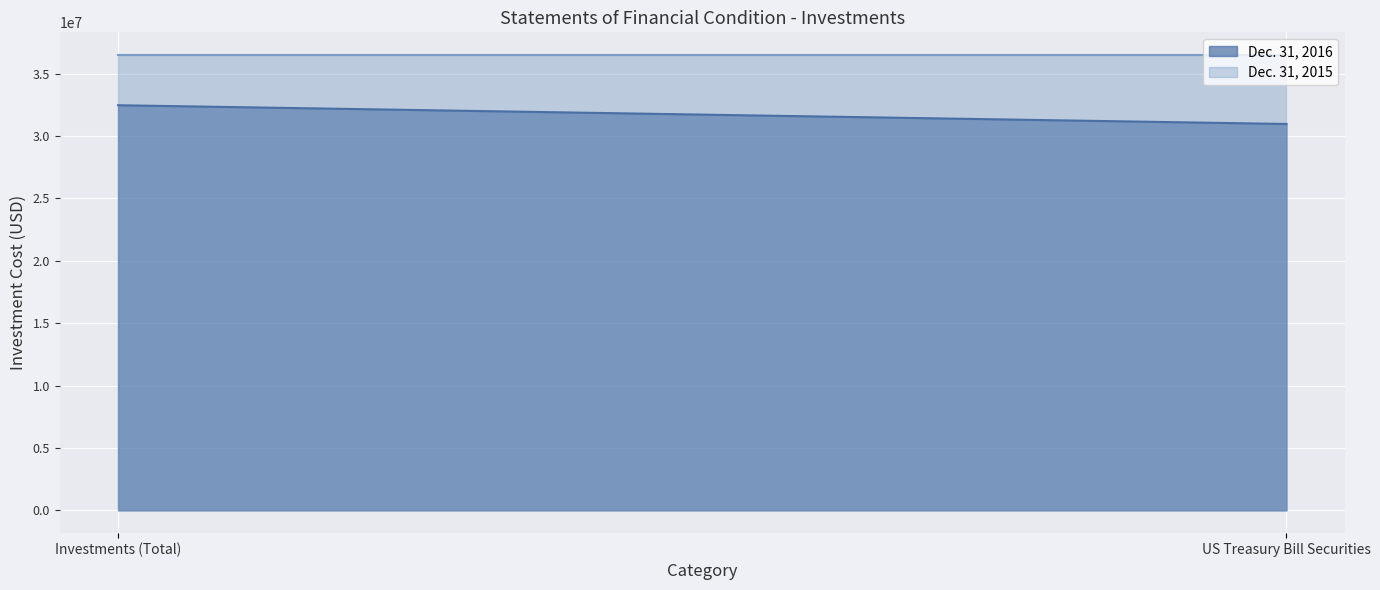

True or false: Dec. 31, 2015 has a value of 63803499 at US Treasury Bill Securities.

False